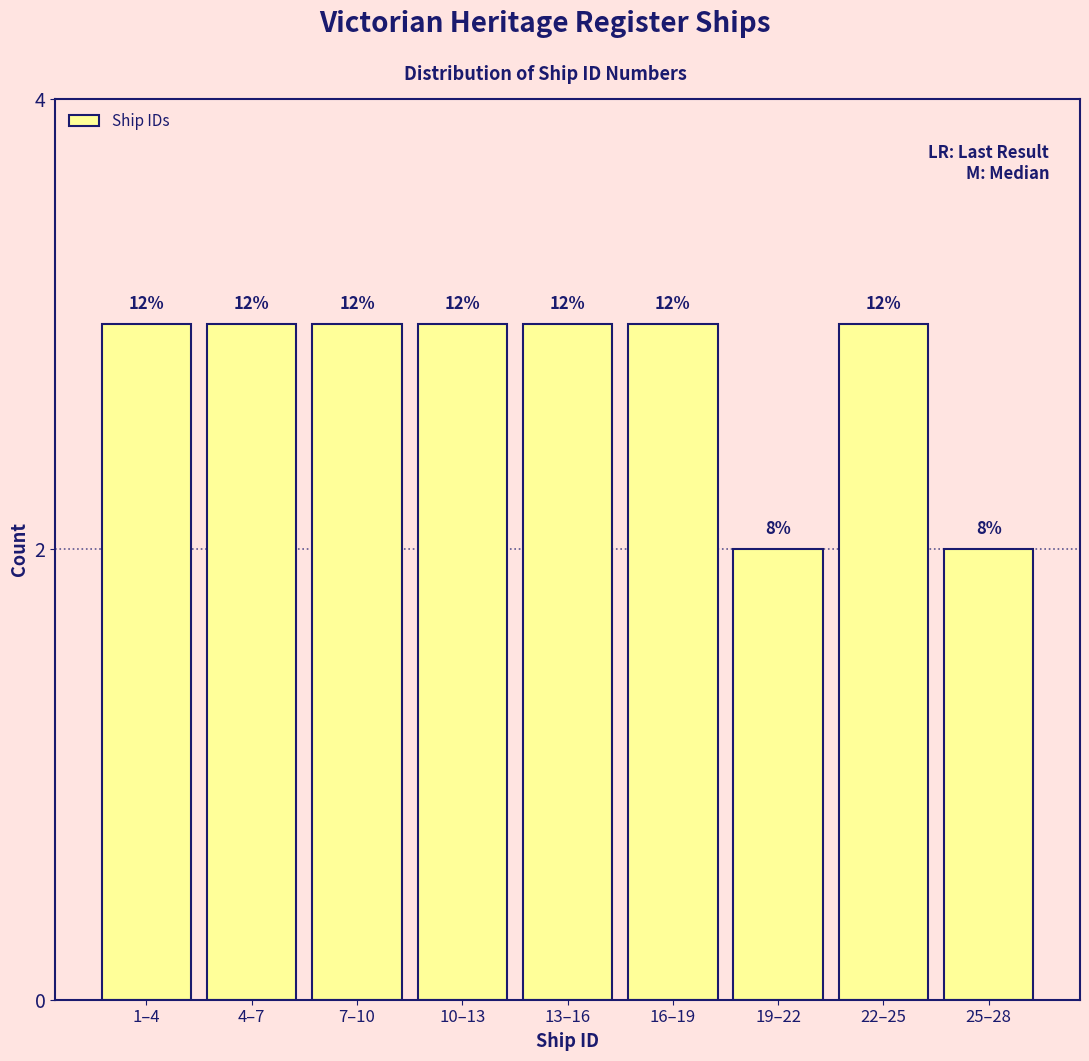

Are the bars horizontal?

No